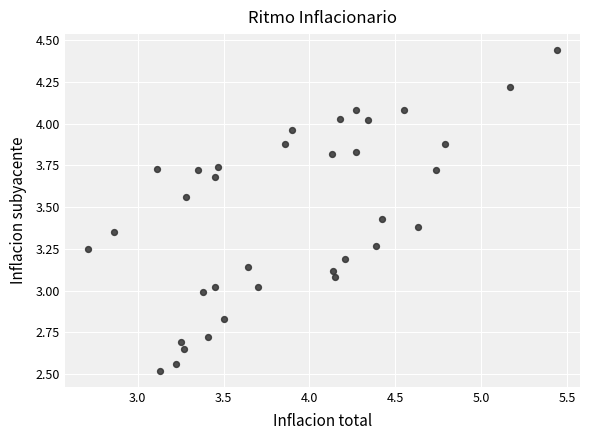

What is the range of Y values (max minus min)?

1.9